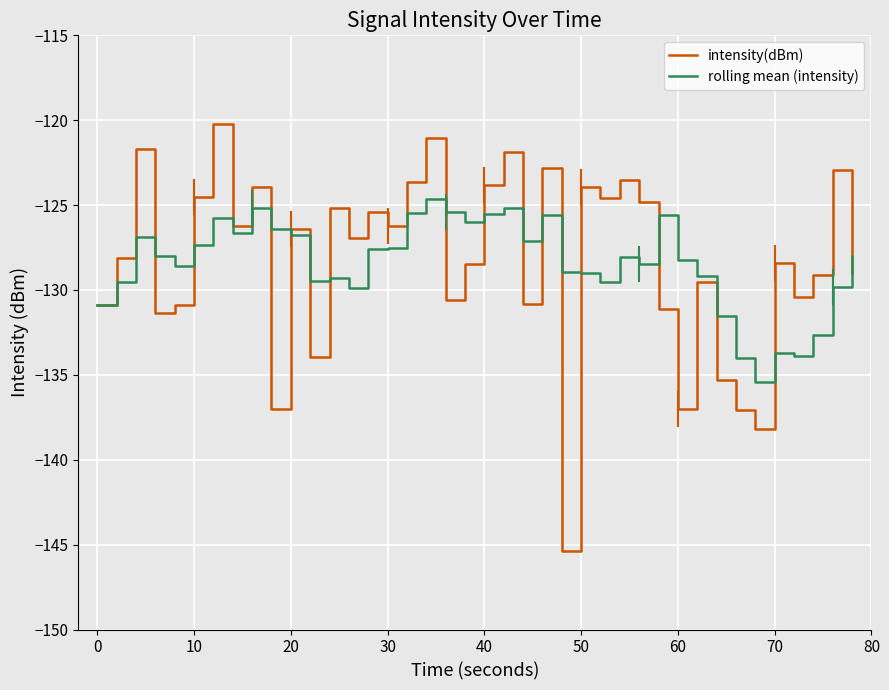

Rank the series by their maximum value, from highest to lowest.

intensity(dBm), rolling mean (intensity)